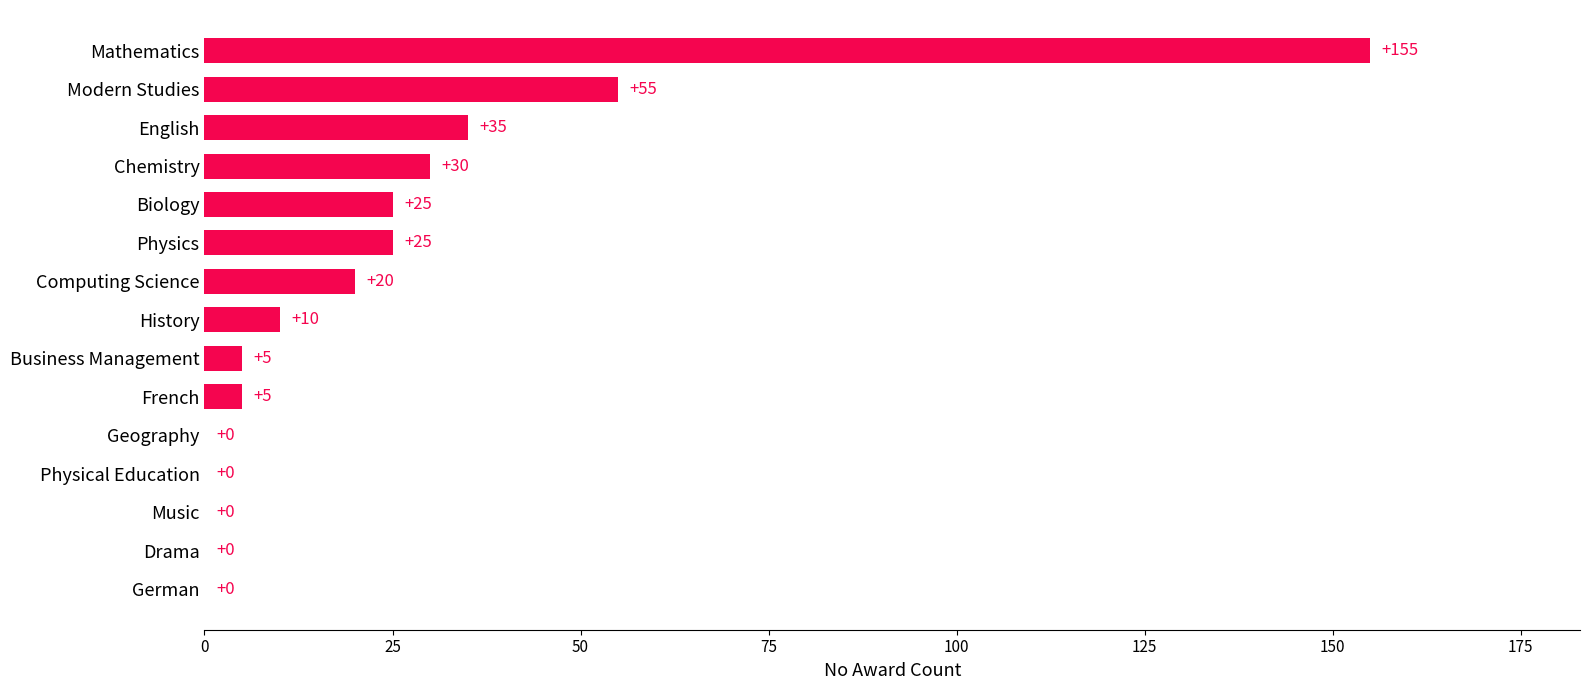

Reading top to bottom, what are all the values shown in this chart?

Mathematics=155	Modern Studies=55	English=35	Chemistry=30	Biology=25	Physics=25	Computing Science=20	History=10	Business Management=5	French=5	Geography=0	Physical Education=0	Music=0	Drama=0	German=0